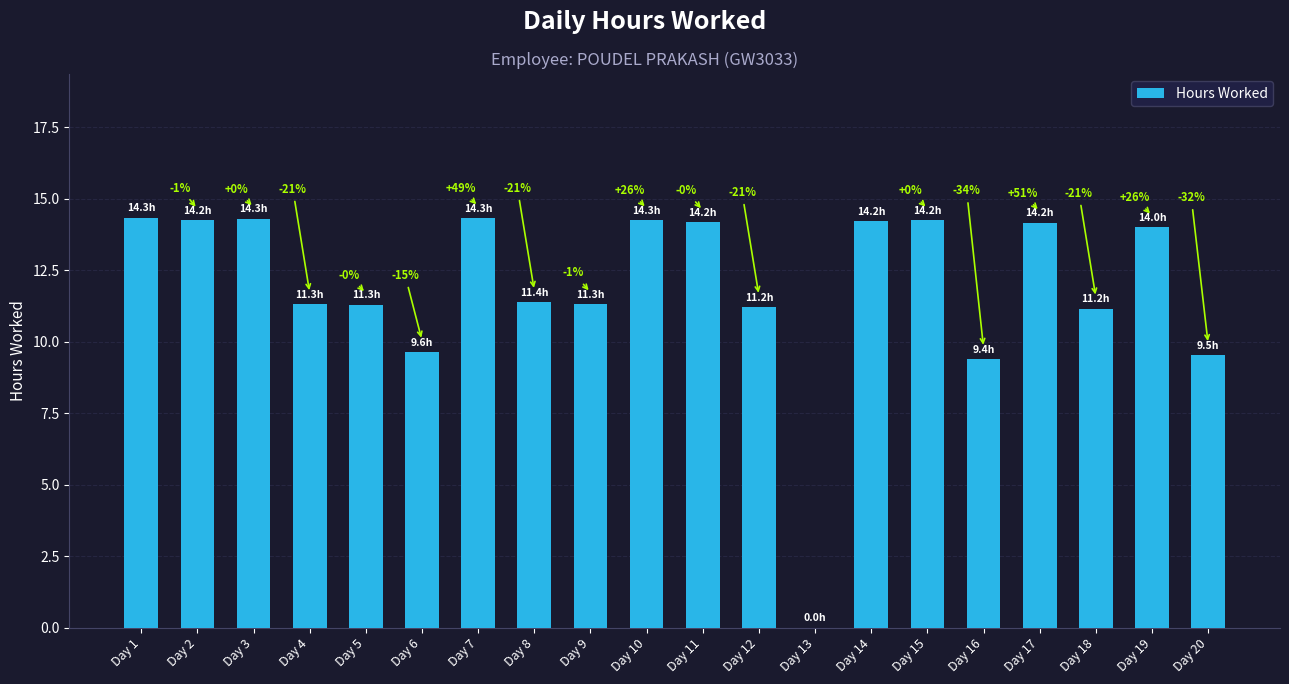

What is the ratio of the value at Day 17 to the value at Day 19?

1.0